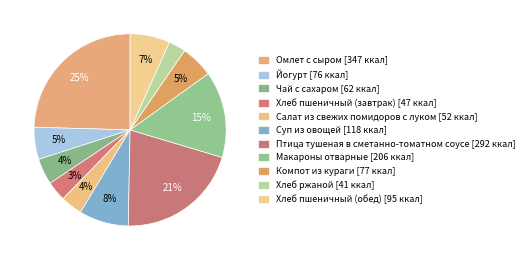

How many segments does this pie chart have?

11